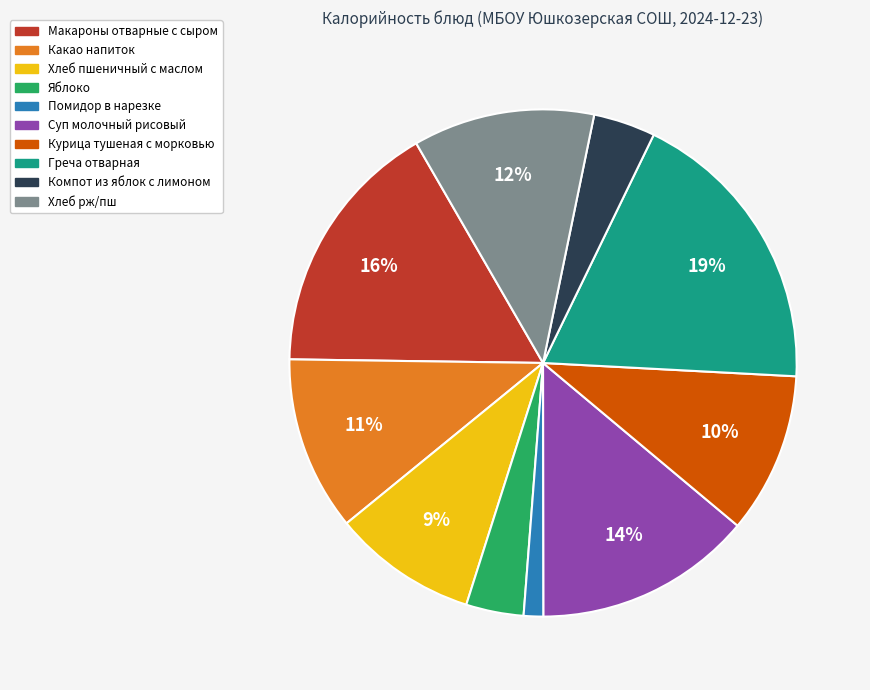

How many slices are in this pie chart?

10